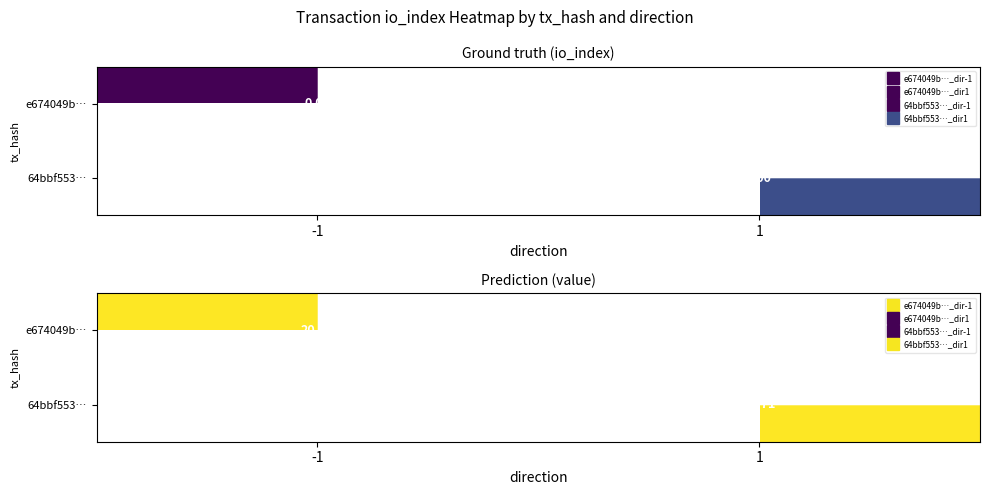

Rank the series by their maximum value, from highest to lowest.

e674049be99c93125067884dbf8b4a9134a85e4, 64bbf553ac4fdee66eba287d6ad30b2fc0fcbf6